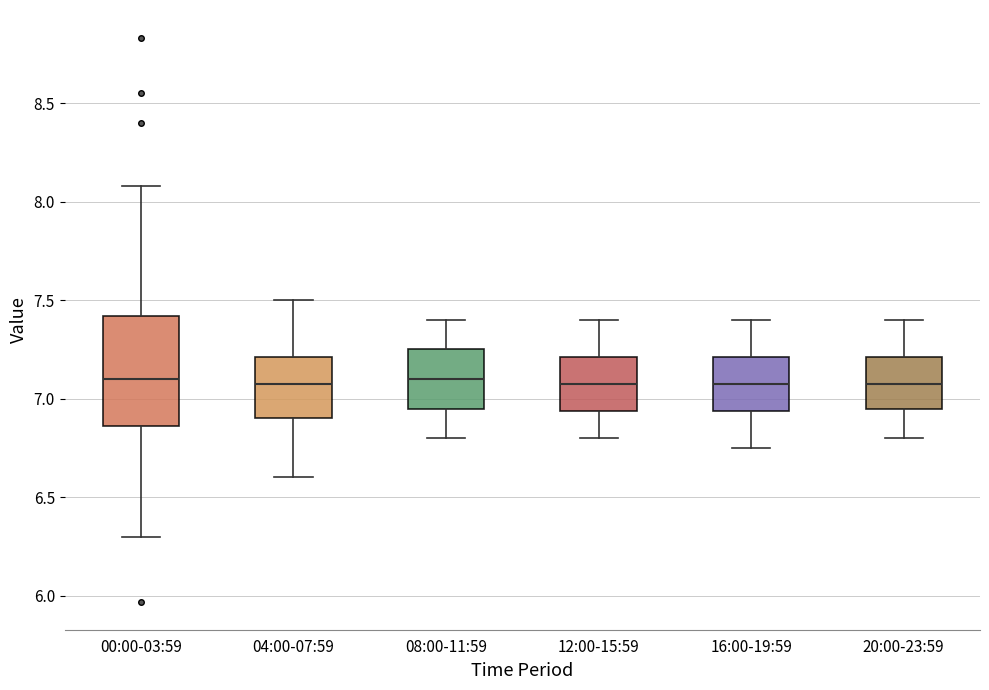

Reading left to right, transcribe this box plot: for each box, give where its median line is, the range the box spans, and where its two whiskers end, as read against the y-axis. The values are not printed on the chart, so give them approximately, as read against the axis.

00:00-03:59: median 7.10, box 6.85 to 7.40, whiskers 6.30 to 8.10
04:00-07:59: median 7.10, box 6.90 to 7.20, whiskers 6.60 to 7.50
08:00-11:59: median 7.10, box 6.95 to 7.25, whiskers 6.80 to 7.40
12:00-15:59: median 7.10, box 6.95 to 7.20, whiskers 6.80 to 7.40
16:00-19:59: median 7.10, box 6.95 to 7.20, whiskers 6.75 to 7.40
20:00-23:59: median 7.10, box 6.95 to 7.20, whiskers 6.80 to 7.40